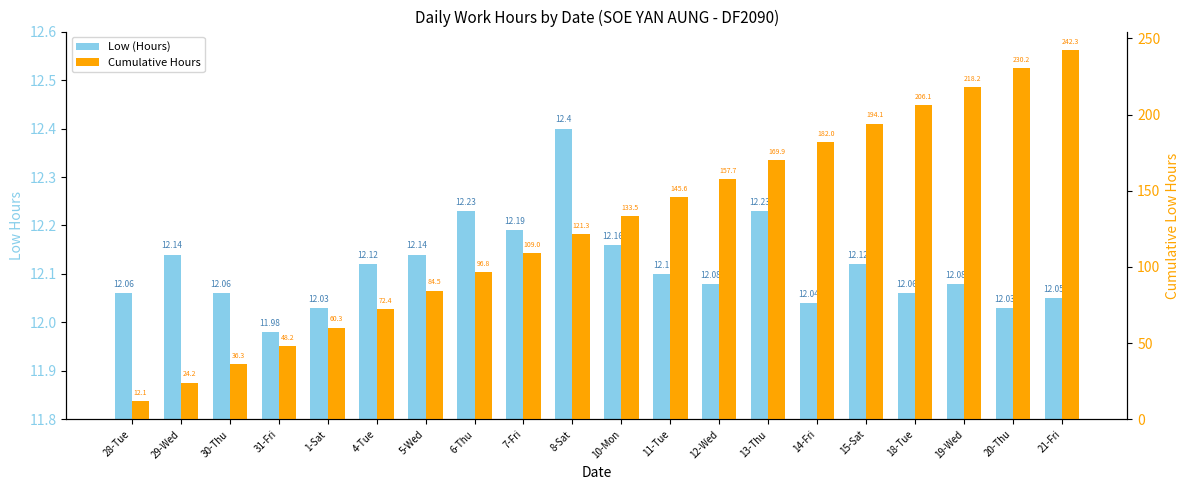

At 14-Fri, list the series in order from largest to smallest.

Cumulative Hours, Low (Hours)